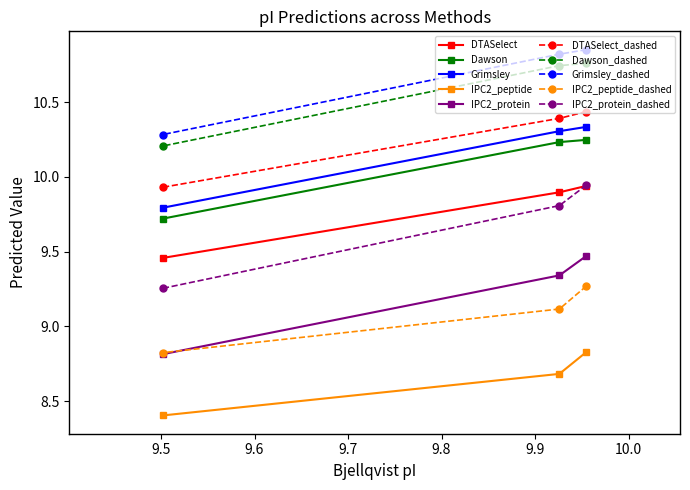

What is the average value of the Grimsley series?

10.1